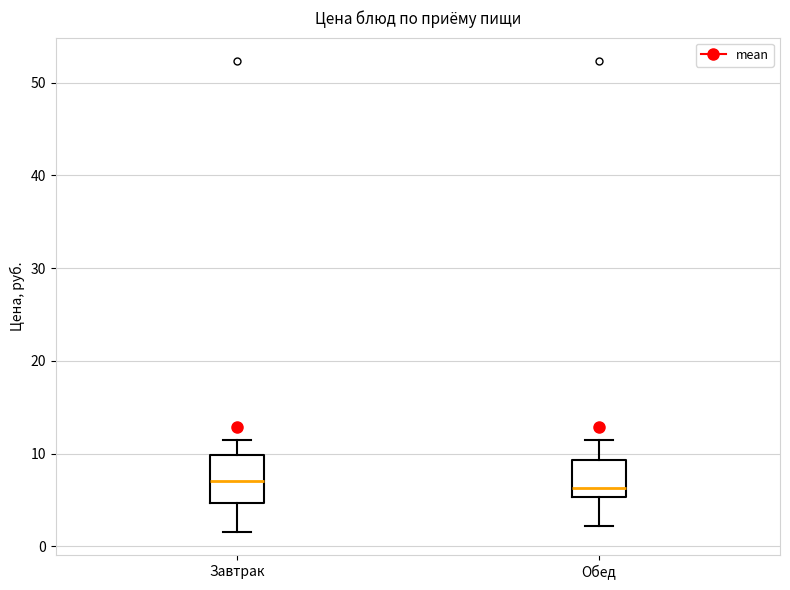

Comparing the boxes themselves (not the whiskers), which one is the tallest?

Завтрак